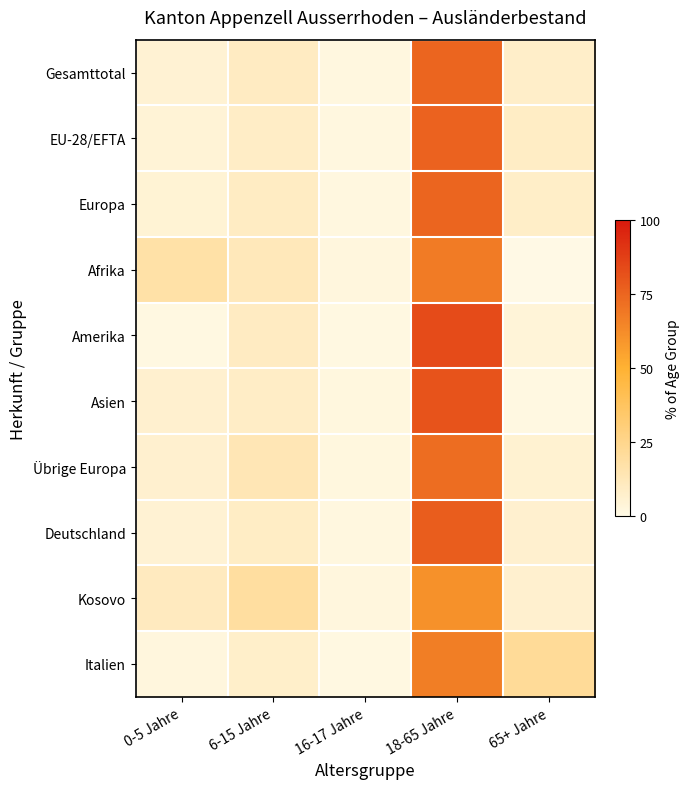

At which category is the sum across all series the highest?

18-65 Jahre